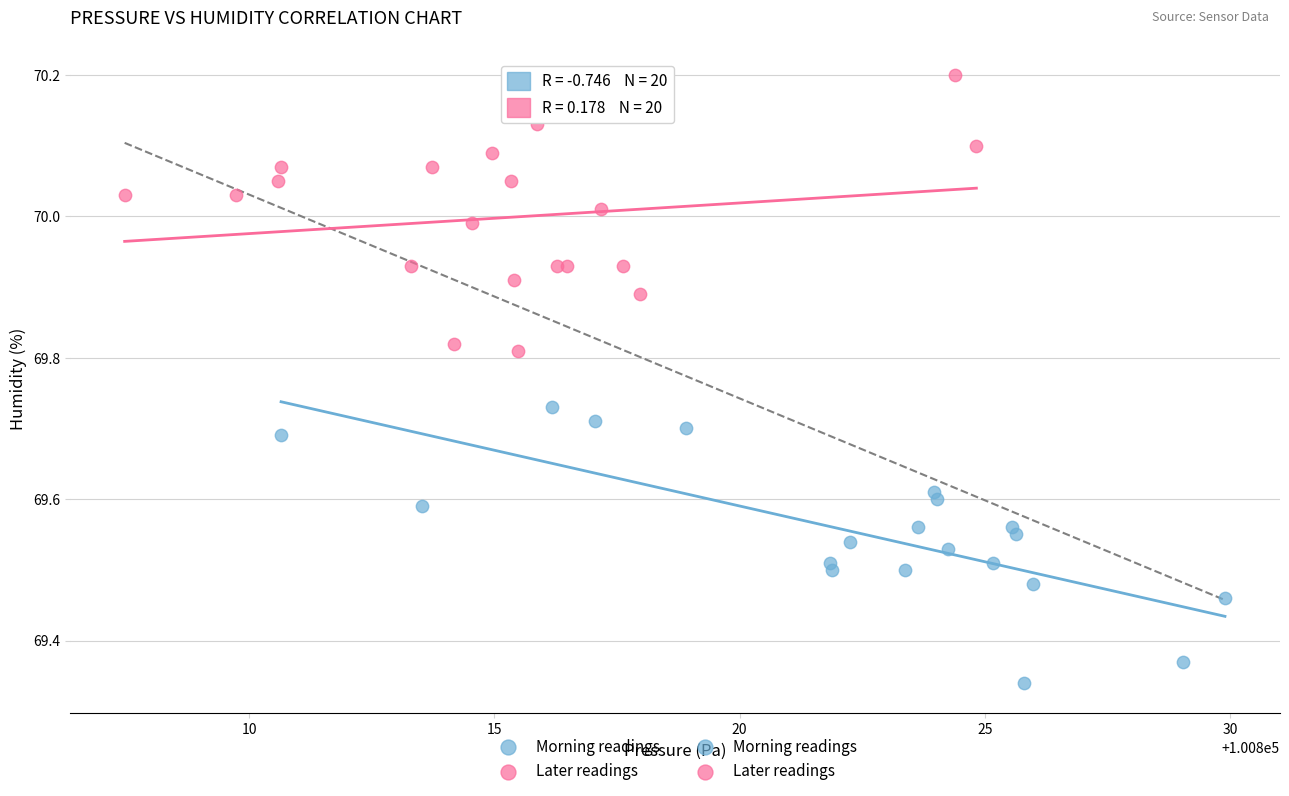

Which series reaches the maximum Y coordinate?

Later readings